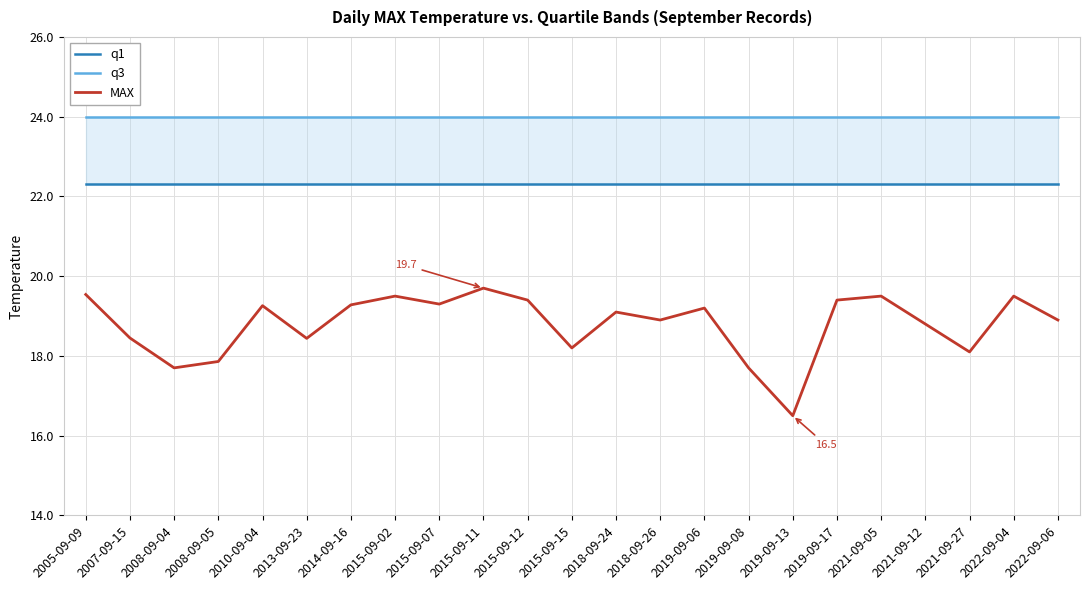

What position from the right is 2014-09-16?

17